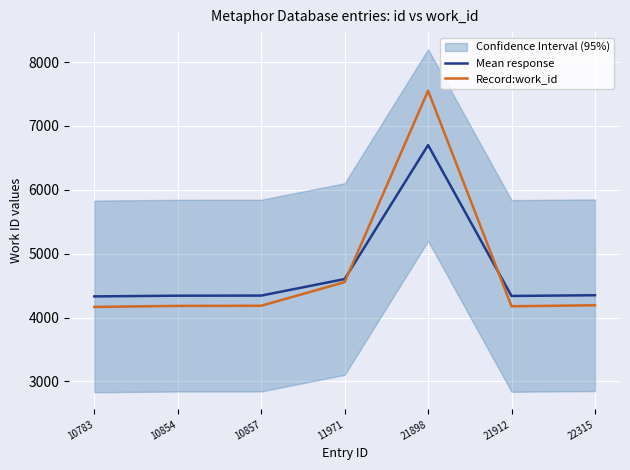

What value does the Record:work_id series have at 22315?

4193.0